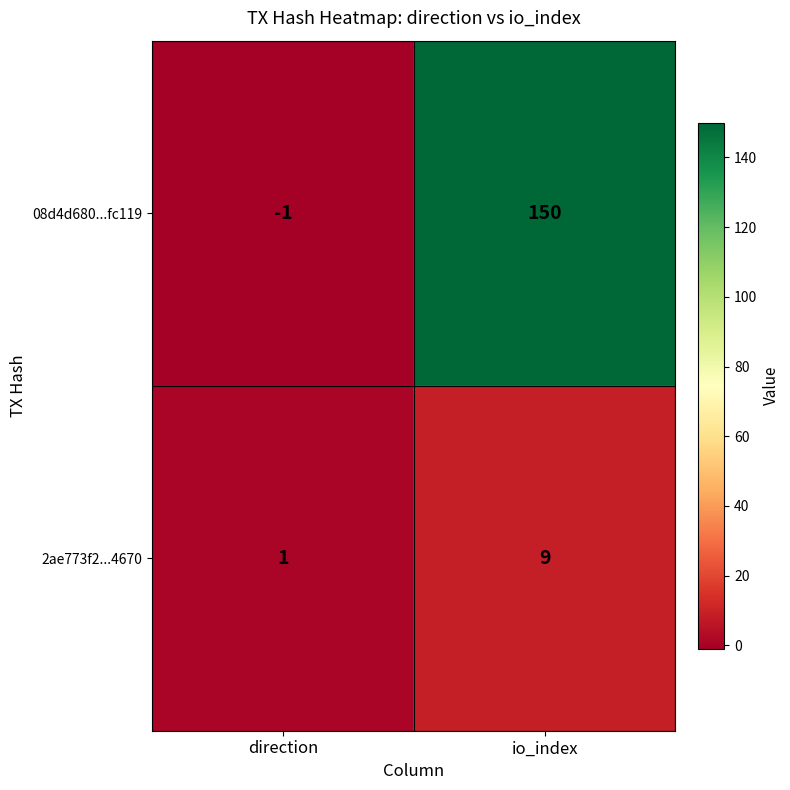

Reading right to left, list all the values displayed in this chart.

08d4d680...fc119: 150	-1
2ae773f2...4670: 9	1